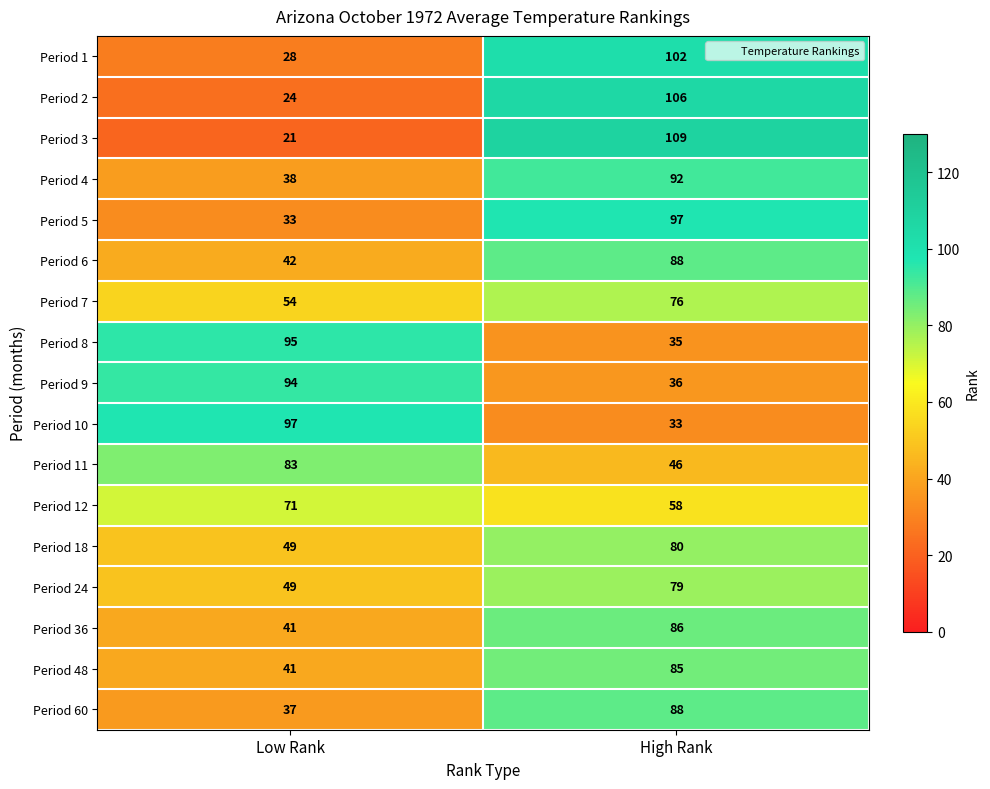

What is the difference between the maximum and minimum values in the Period 8 series?

60